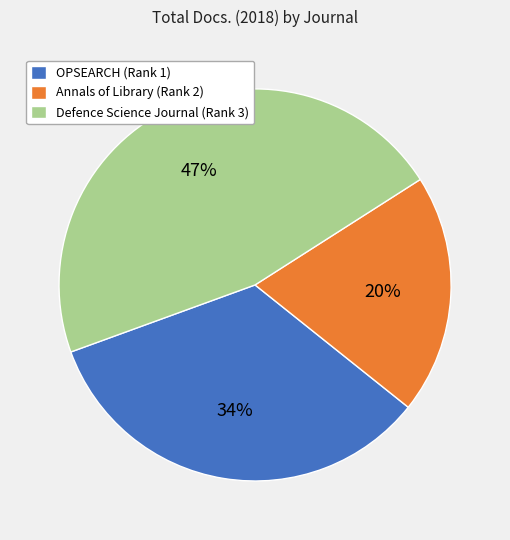

What percentage is the Defence Science Journal (Rank 3) slice, to the nearest percent?

47%